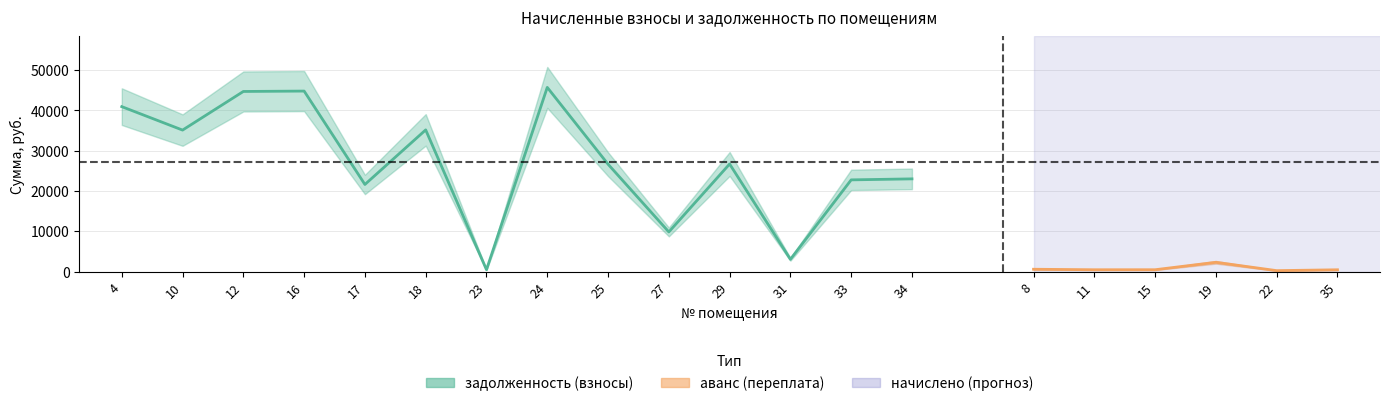

In задолженность (взнос), how many points are lower than both neighbors (excluding endpoints)?

5